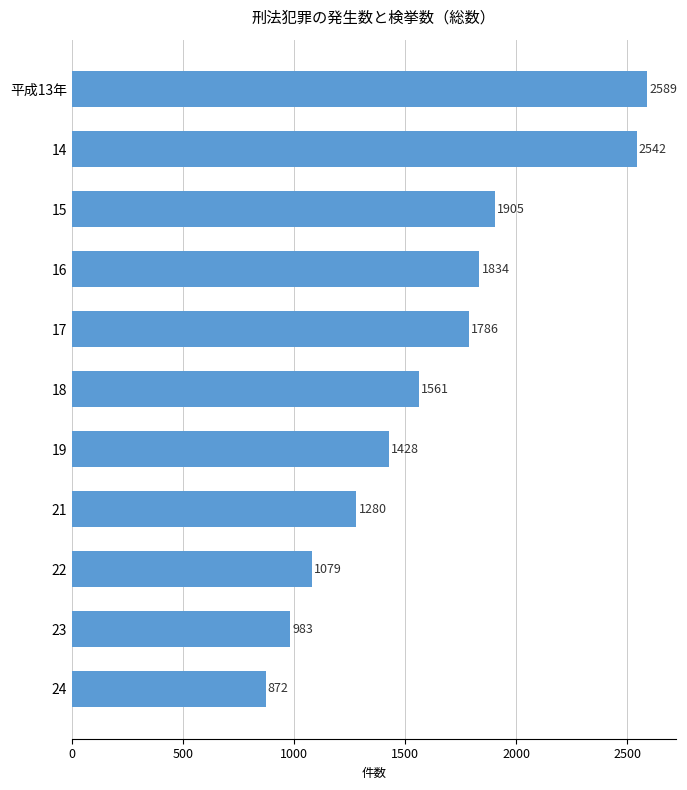

What is the label of the 6th bar from the top?

18